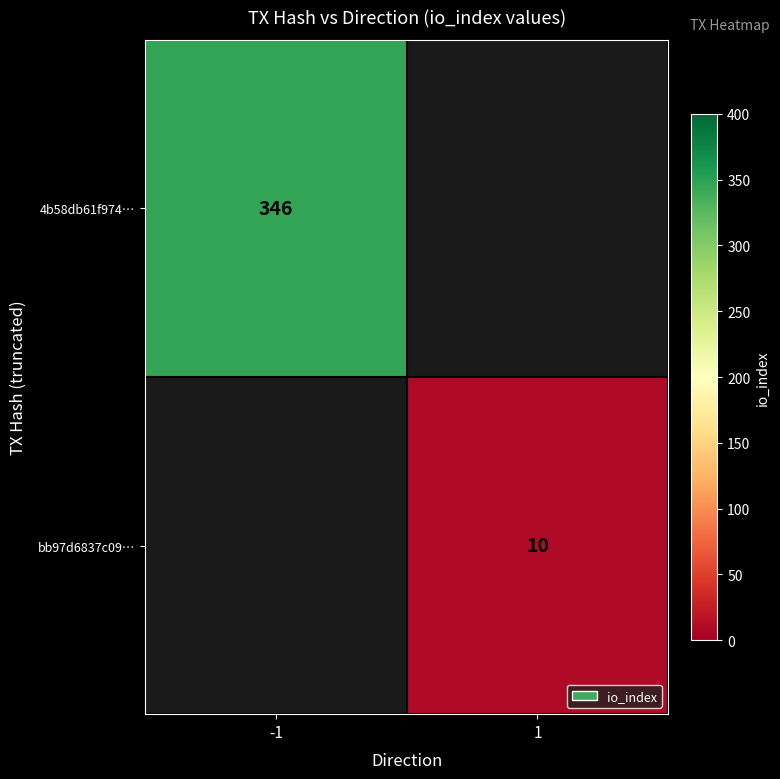

The bb97d6837c09… series shows 10 at 1. True or false?

True